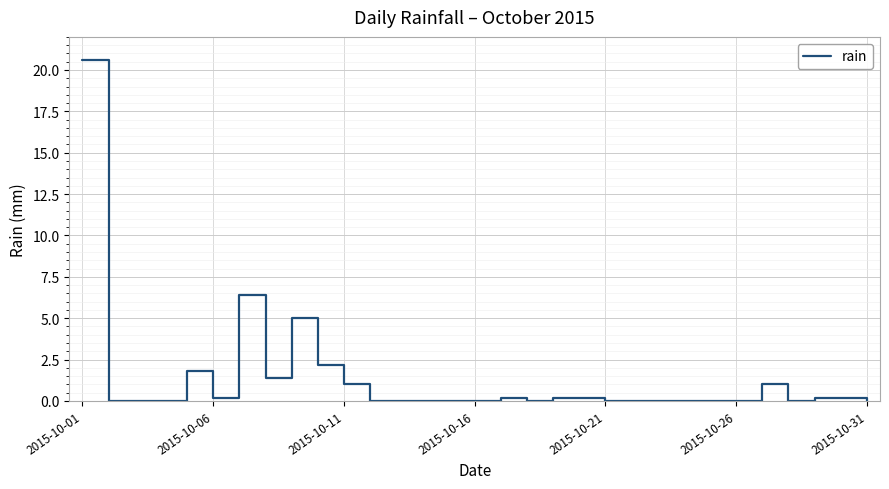

Reading left to right, what are all the values shown in this chart?

20.6	0.0	0.0	0.0	1.8	0.2	6.4	1.4	5.0	2.2	1.0	0.0	0.0	0.0	0.0	0.0	0.2	0.0	0.2	0.2	0.0	0.0	0.0	0.0	0.0	0.0	1.0	0.0	0.2	0.2	0.0